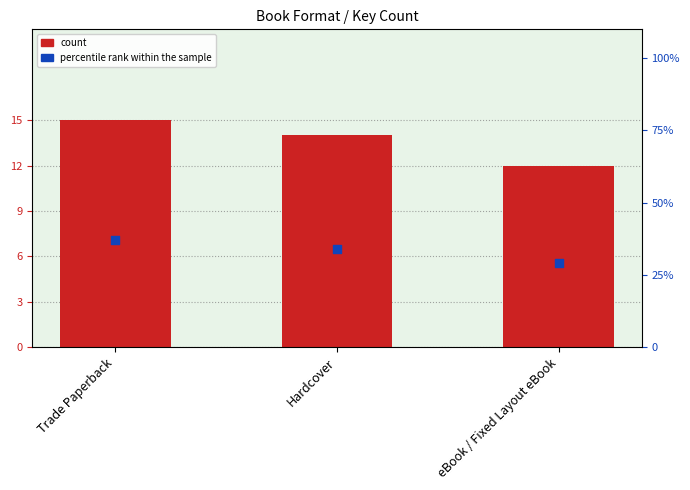

What are all the series names shown in the legend?

count, percentile rank within the sample